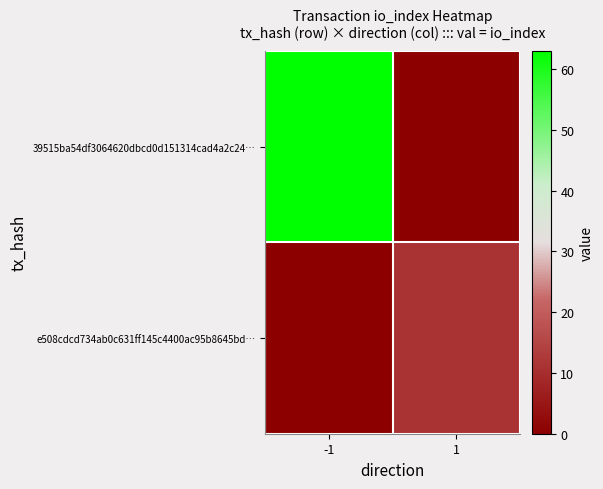

Reading left to right, transcribe all the data shown in this chart.

39515ba54df3064620dbcd0d151314cad4a2c24…: -1=63	1=0
e508cdcd734ab0c631ff145c4400ac95b8645bd…: -1=0	1=11